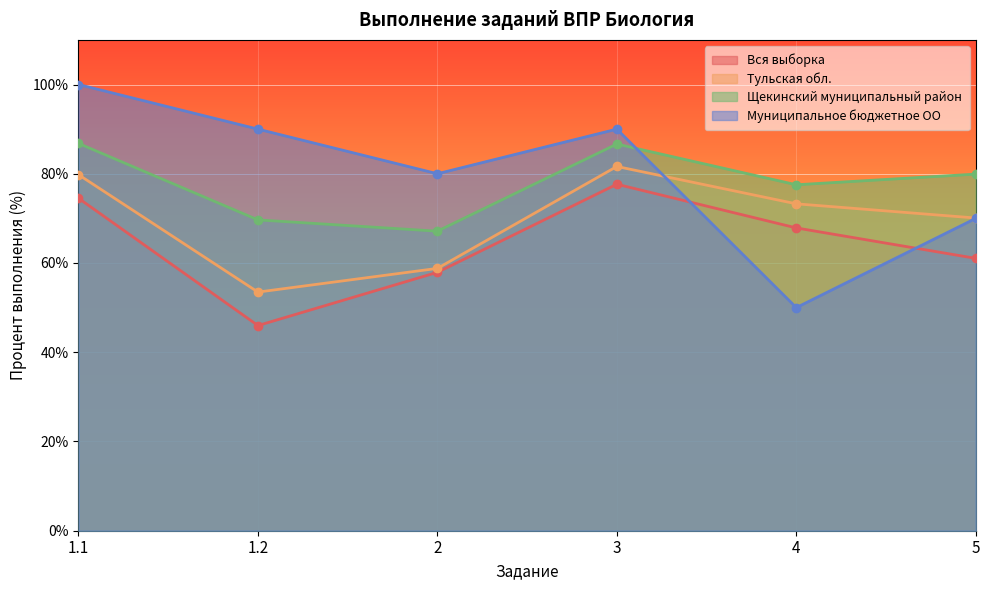

True or false: Тульская обл. and Щекинский муниципальный район intersect in this chart.

False